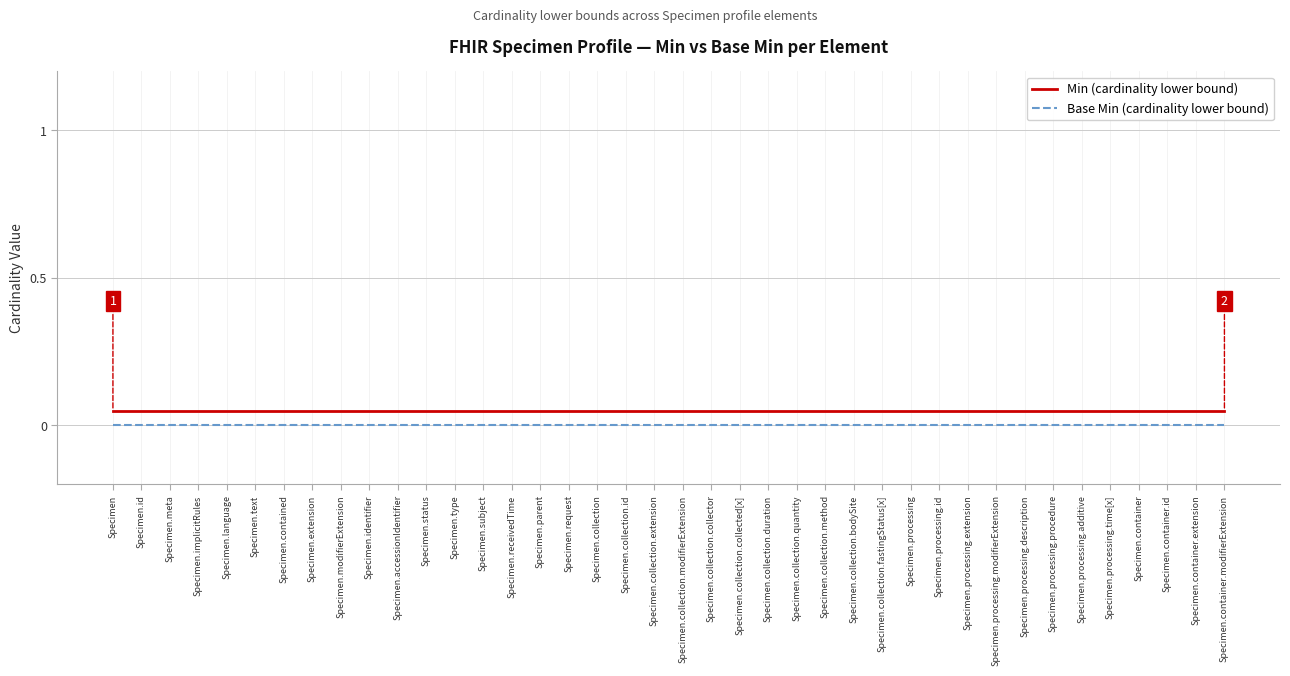

At which category is the sum across all series the highest?

Specimen